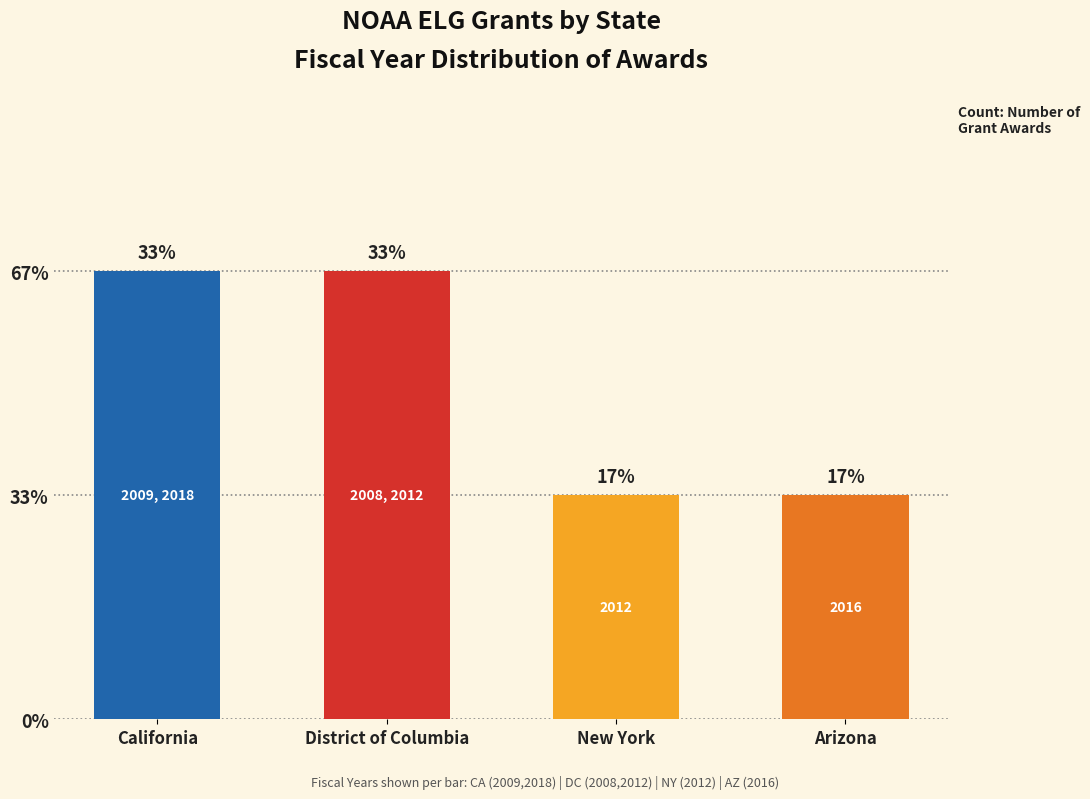

Are the bars horizontal?

No